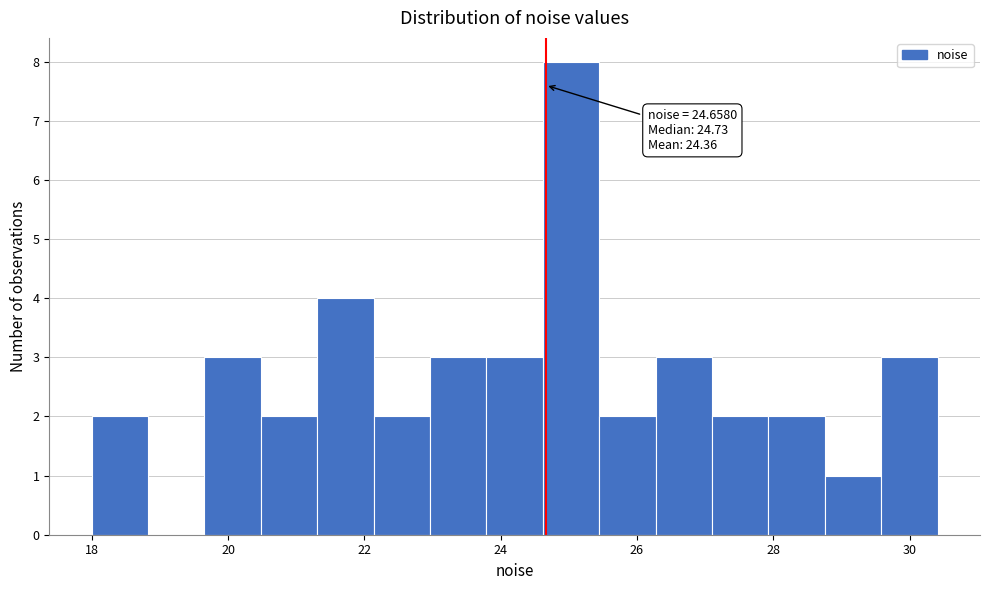

Which range on the x-axis has the tallest bar?

24.6 to 25.4